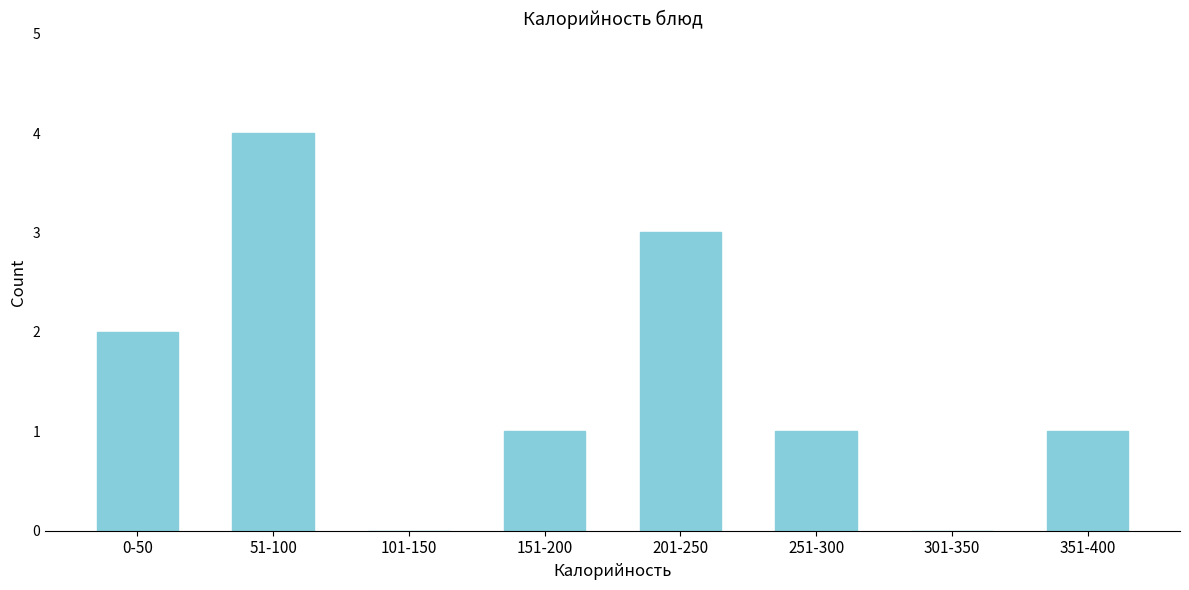

Reading right to left, what are all the values shown in this chart?

351-400=1	301-350=0	251-300=1	201-250=3	151-200=1	101-150=0	51-100=4	0-50=2